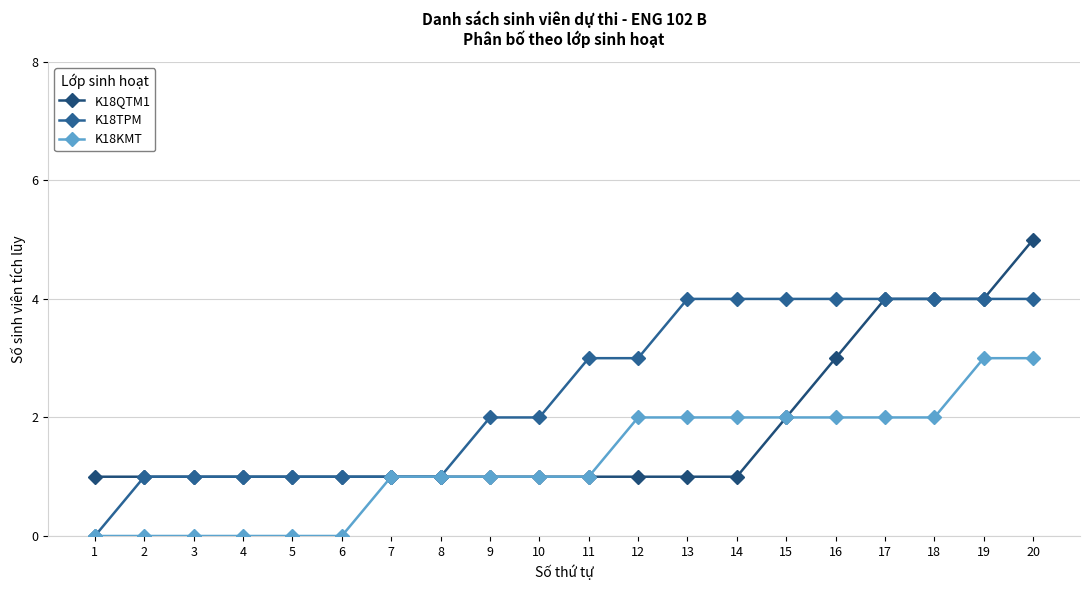

How many lines are shown in the chart?

3